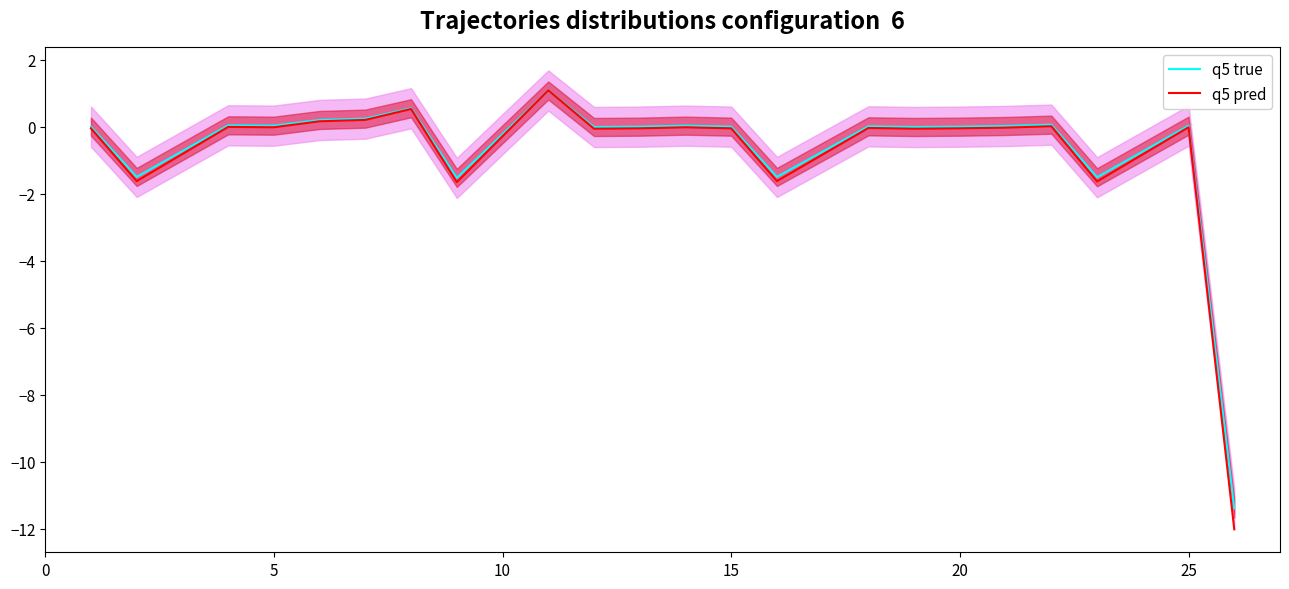

The q5 true series shows 0.0 at 20. True or false?

True